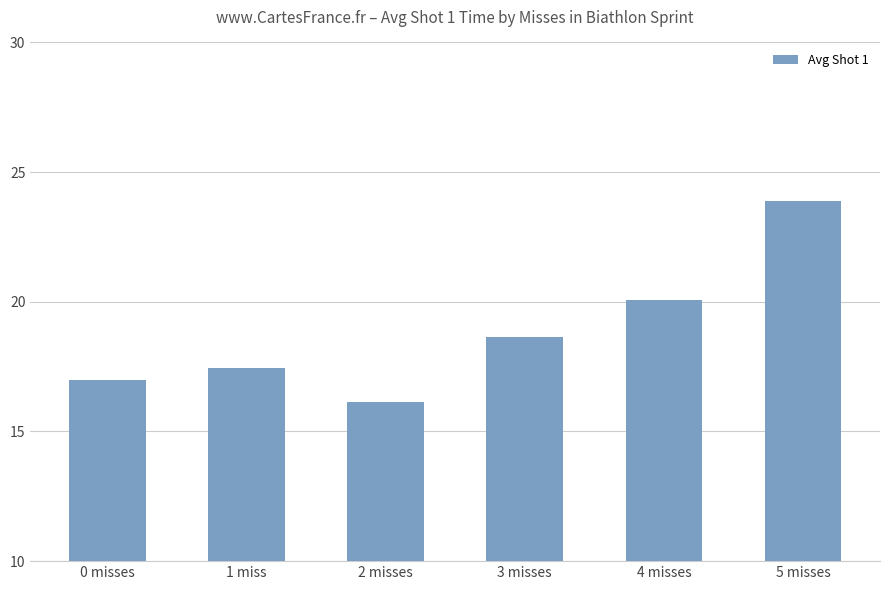

Is it true that the value at 0 misses is 29.7?

False